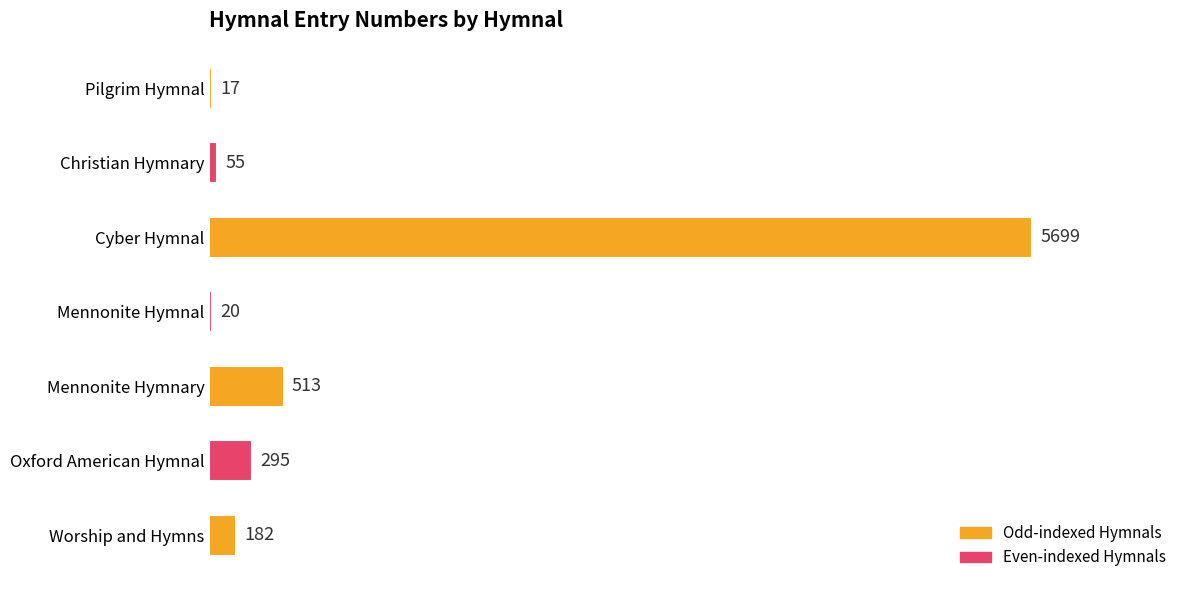

Reading top to bottom, what are all the values shown in this chart?

Pilgrim Hymnal=17	Christian Hymnary=55	Cyber Hymnal=5699	Mennonite Hymnal=20	Mennonite Hymnary=513	Oxford American Hymnal=295	Worship and Hymns=182